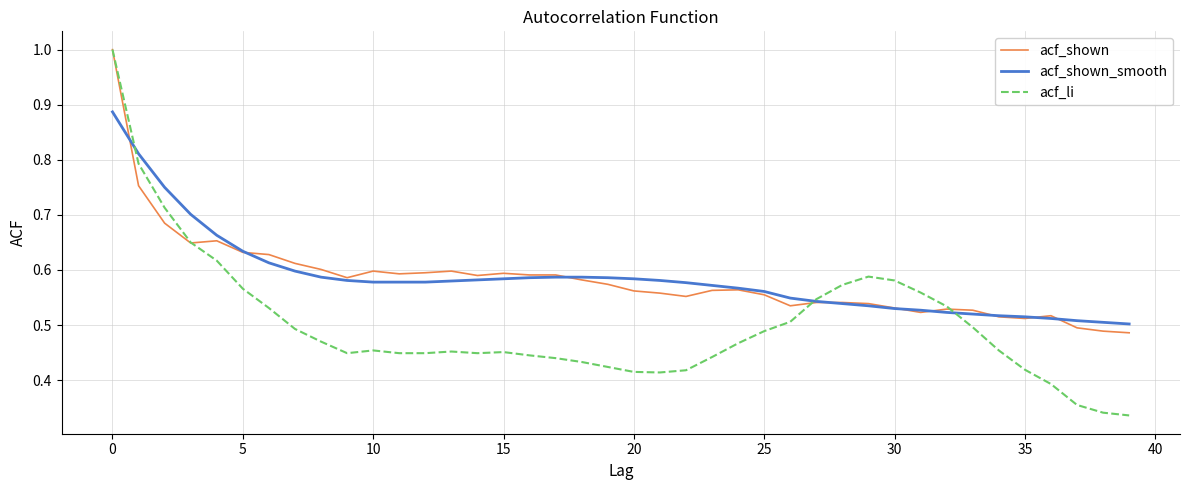

Which series has the widest spread of values?

acf_li